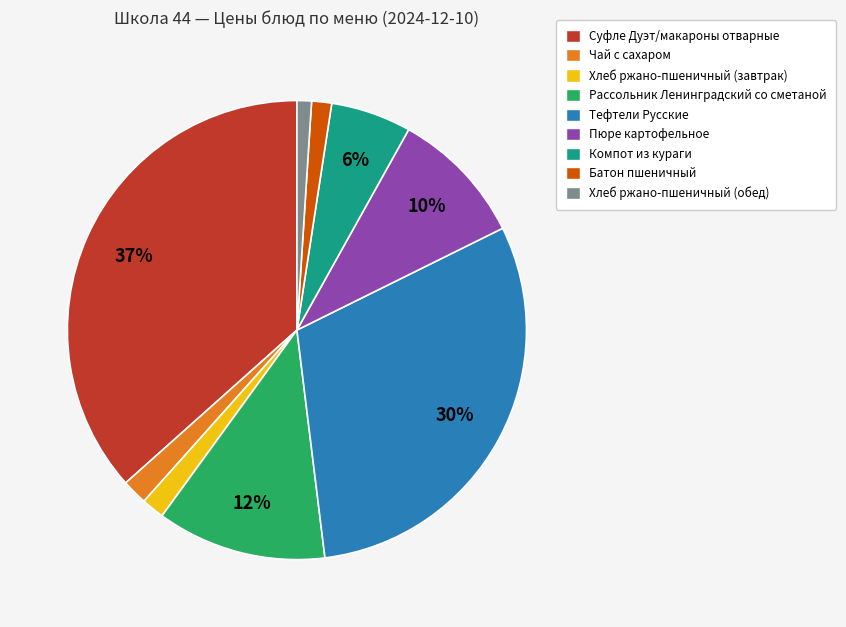

Which has a higher value, Рассольник Ленинградский со сметаной or Пюре картофельное?

Рассольник Ленинградский со сметаной